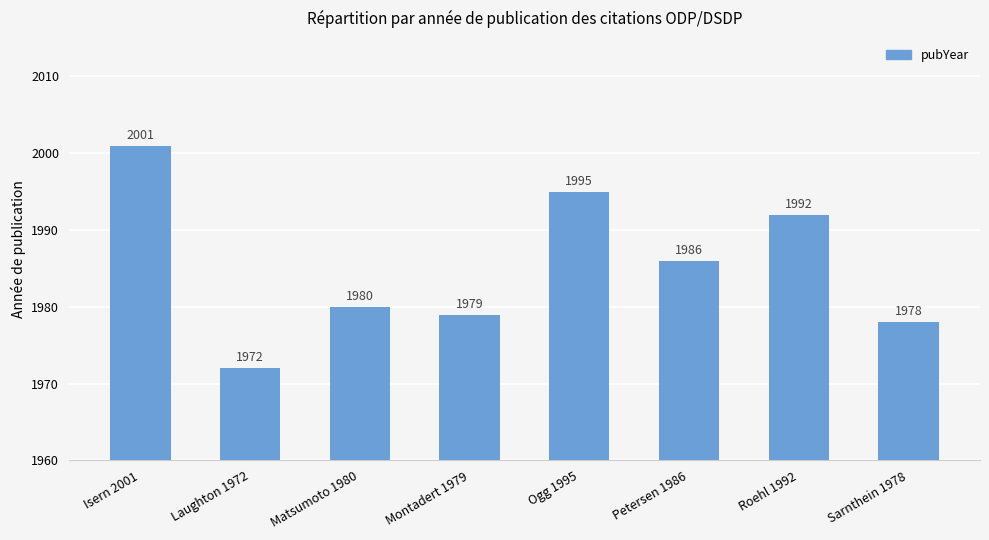

What is the change in value from Matsumoto 1980 to Montadert 1979?

-1